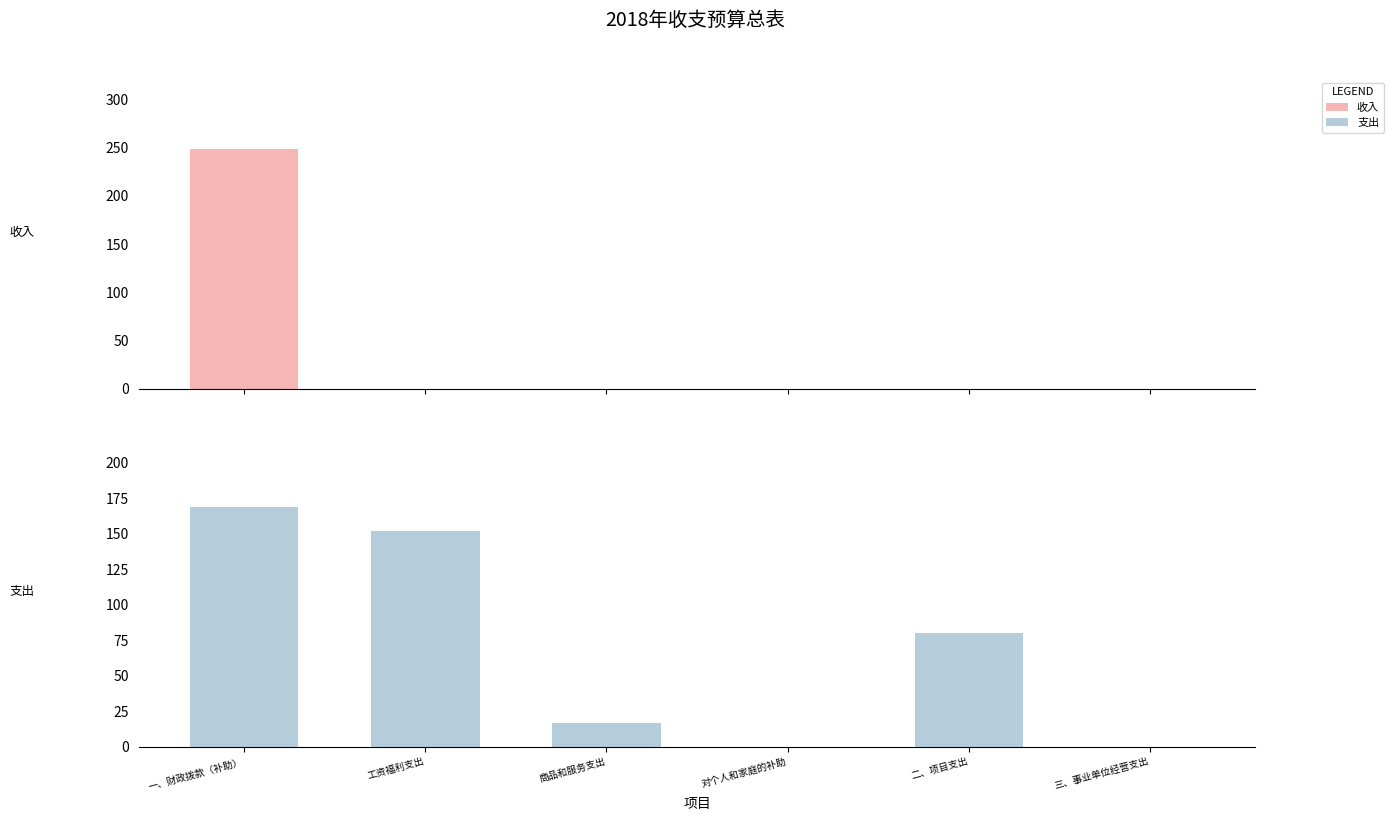

At which category is the sum across all series the highest?

一、财政拨款（补助）